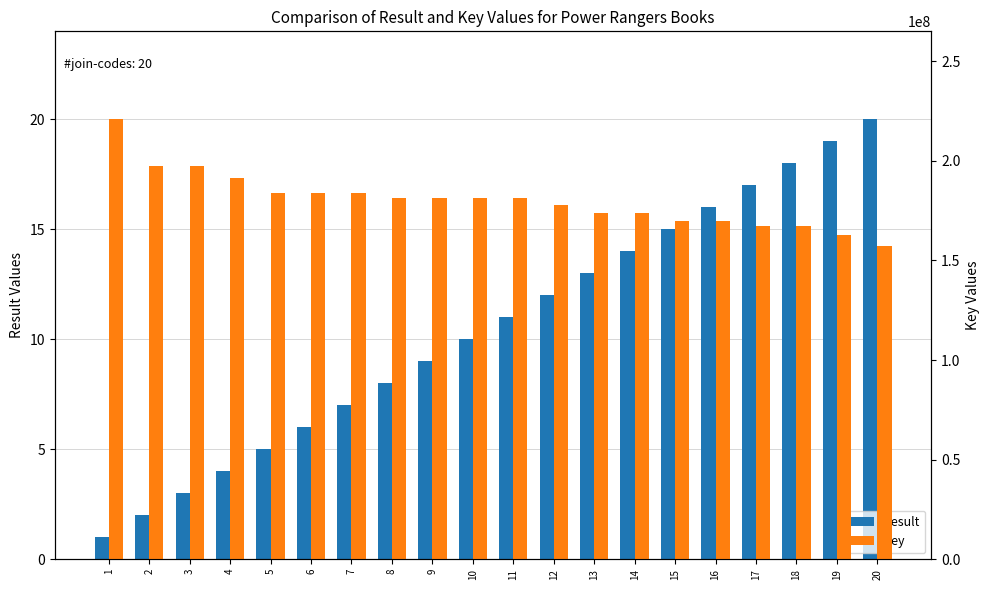

The value of Key at 18 is 167225514. True or false?

True